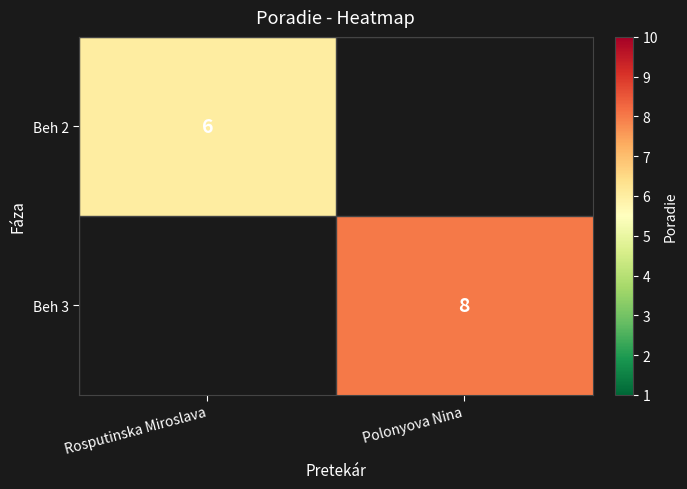

The Beh 2 series shows 9.0 at Rosputinska Miroslava. True or false?

False